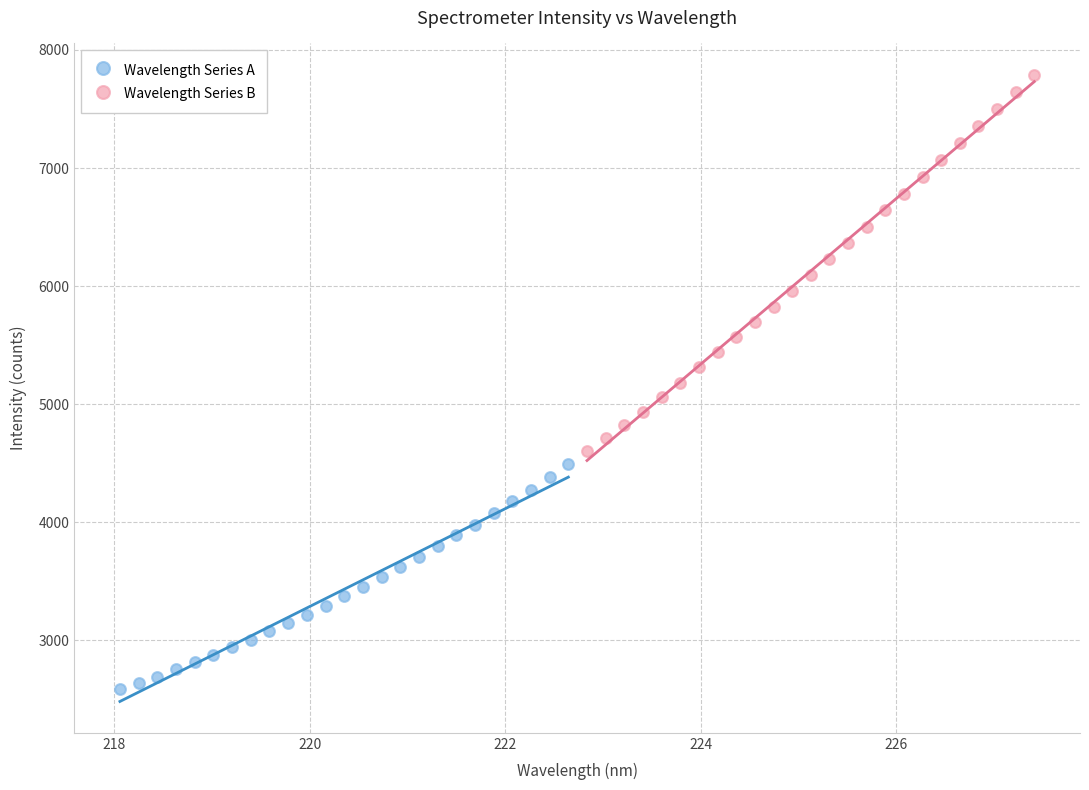

Which series contains the highest Y value?

Wavelength Series B